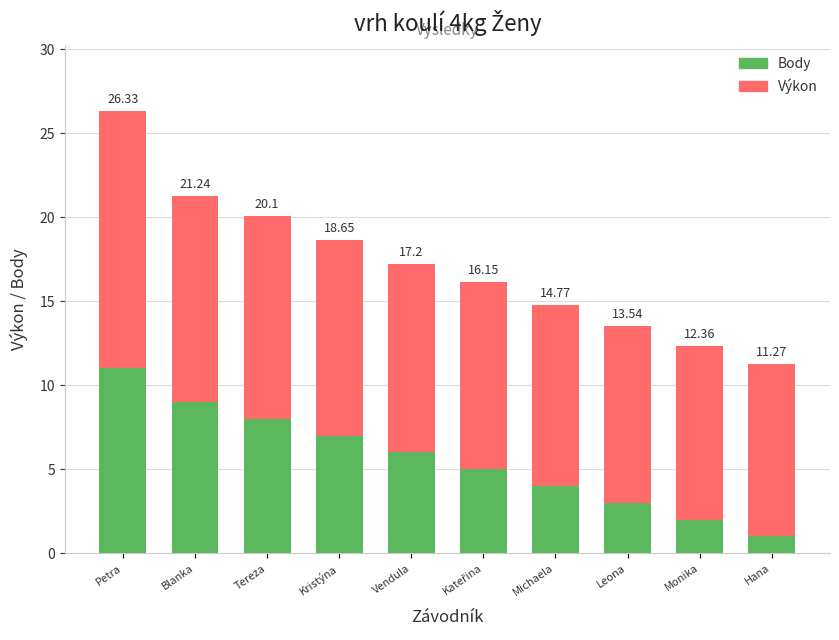

What are all the series names shown in the legend?

Body, Výkon